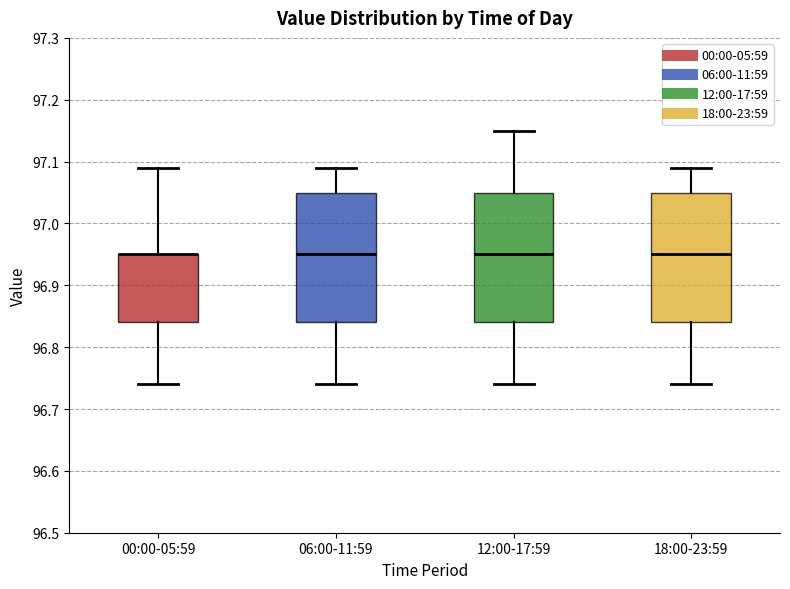

Reading left to right, transcribe this box plot: for each box, give where its median line is, the range the box spans, and where its two whiskers end, as read against the y-axis. The values are not printed on the chart, so give them approximately, as read against the axis.

00:00-05:59: median 96.95 (drawn on the box's upper edge), box 96.84 to 96.95, whiskers 96.74 to 97.09
06:00-11:59: median 96.95, box 96.84 to 97.05, whiskers 96.74 to 97.09
12:00-17:59: median 96.95, box 96.84 to 97.05, whiskers 96.74 to 97.15
18:00-23:59: median 96.95, box 96.84 to 97.05, whiskers 96.74 to 97.09